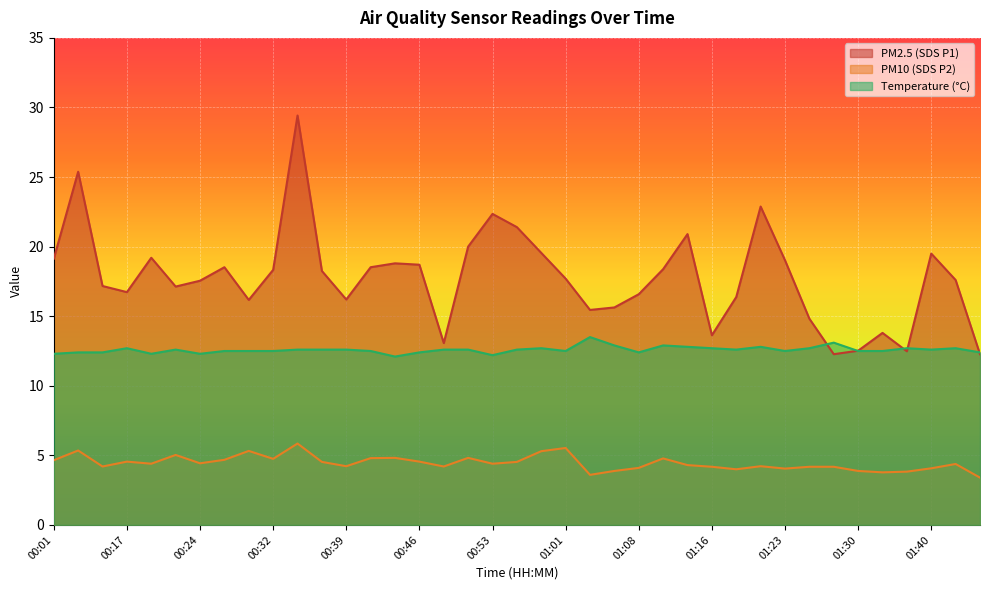

What is the label of the 31st point from the left?

01:23